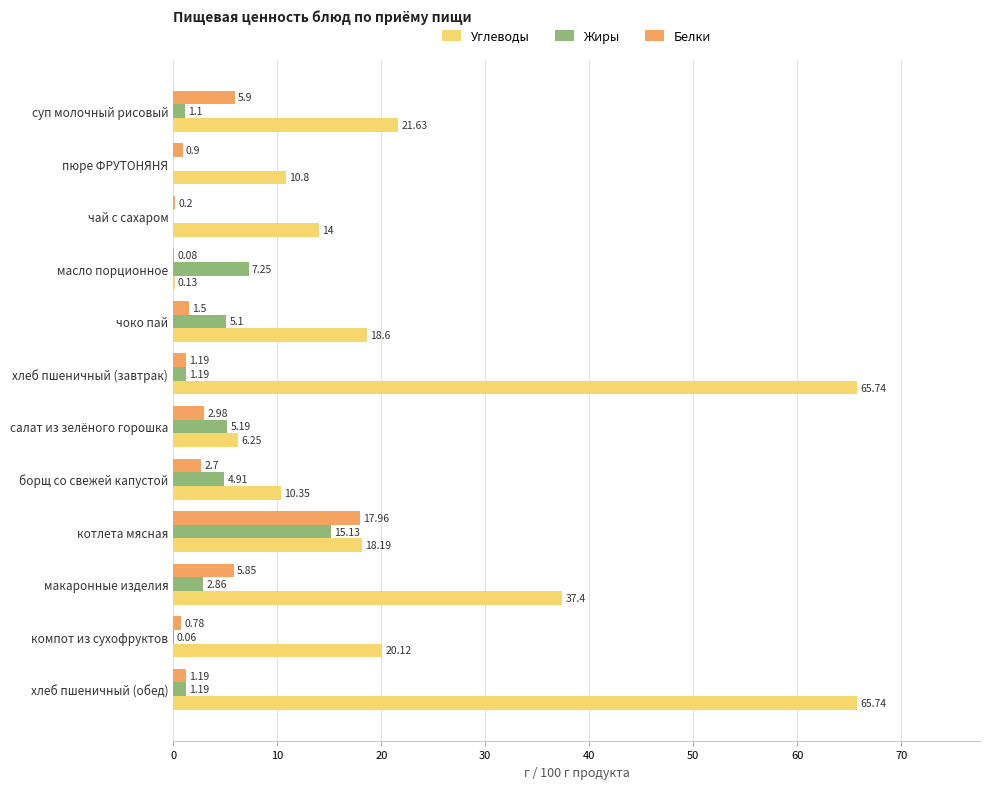

Where is Белки nearest to the value 9?

суп молочный рисовый